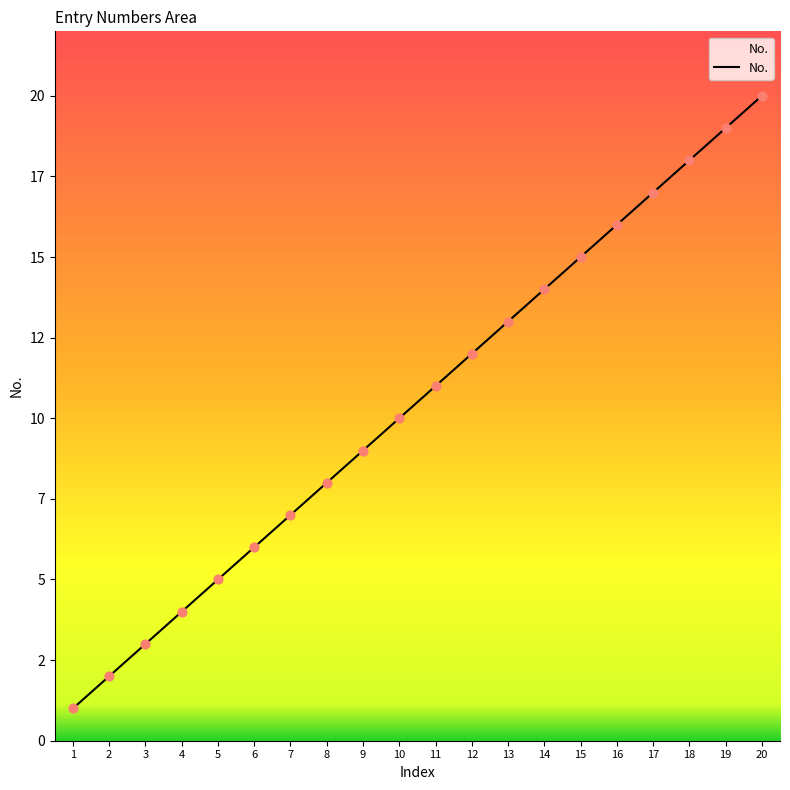

Which has a higher value, 19 or 8?

19